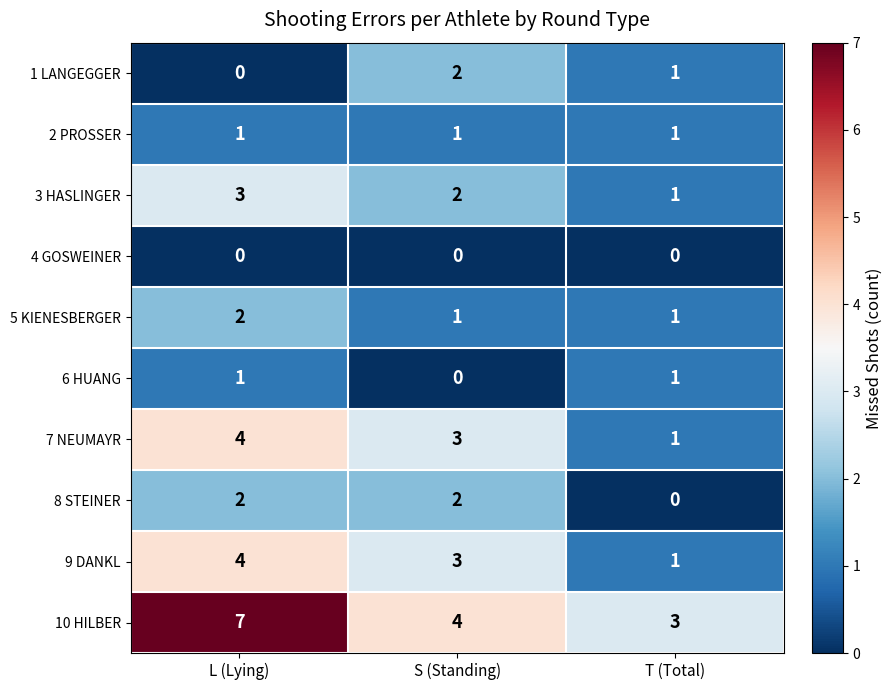

Which series changed the most between L (Lying) and T (Total)?

10 HILBER